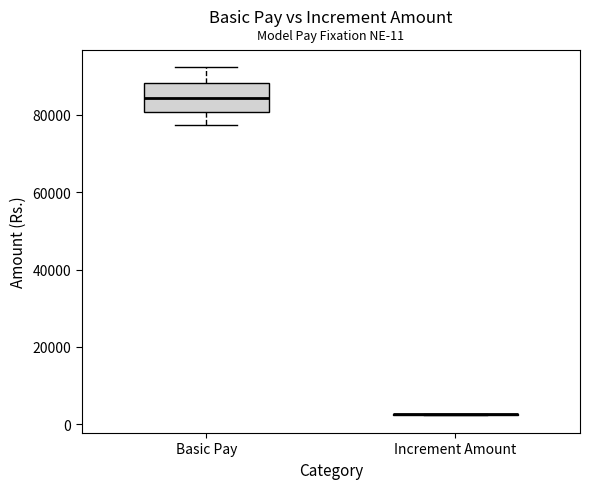

Which box is the tallest, from its lower edge to its upper edge?

Basic Pay